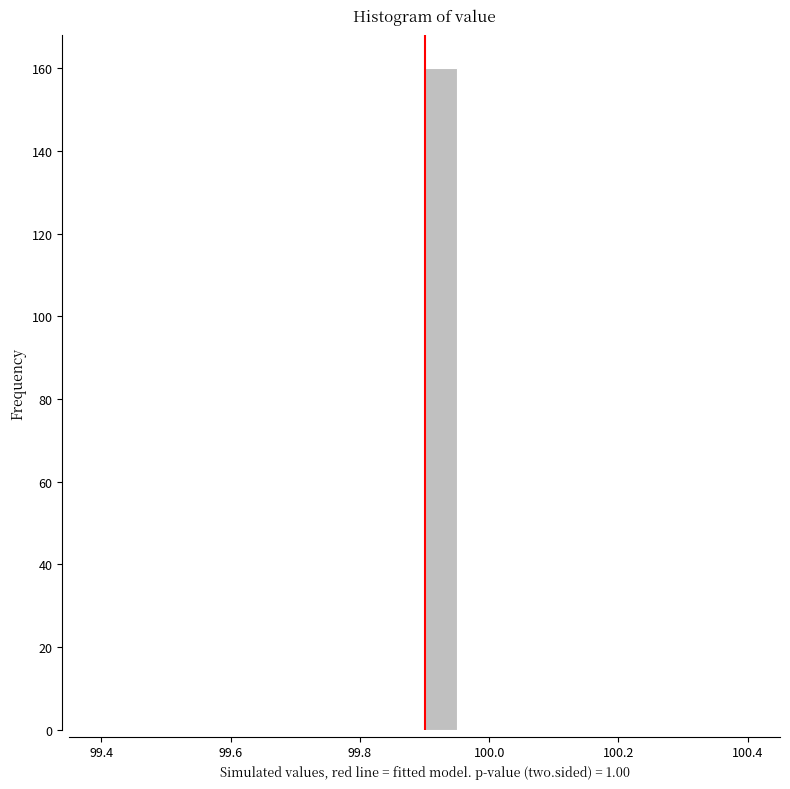

Read against the x-axis, roughly where is the centre of the tallest bar?

99.92